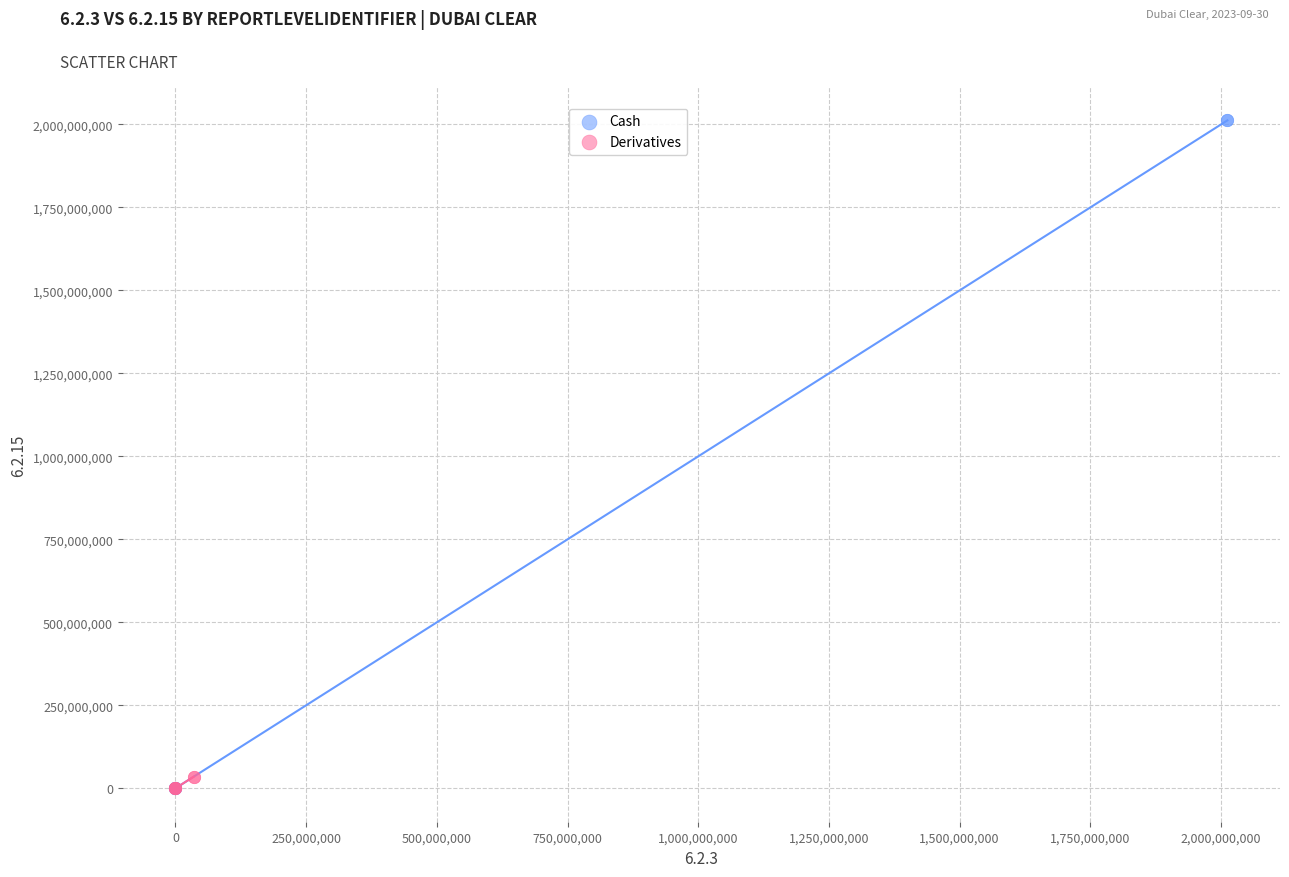

Which series has the widest spread of Y values?

Cash